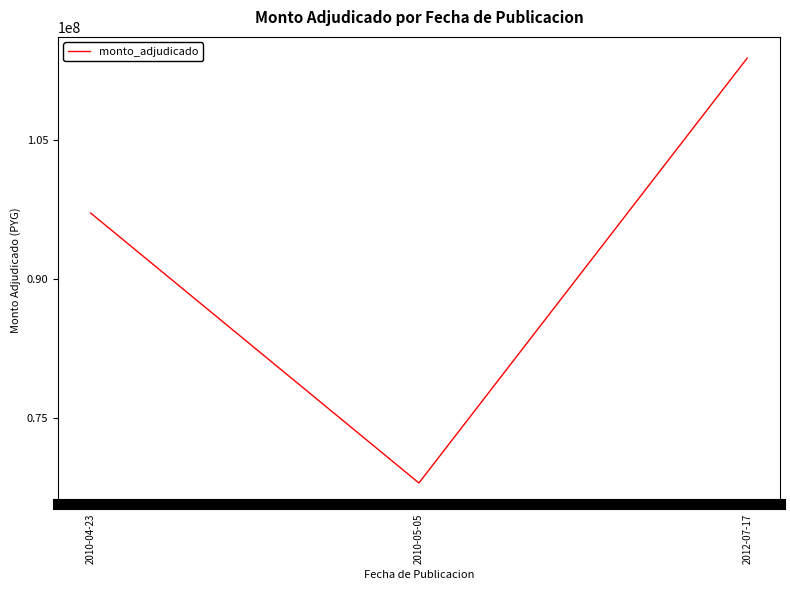

What position from the right is 2010-04-23?

3